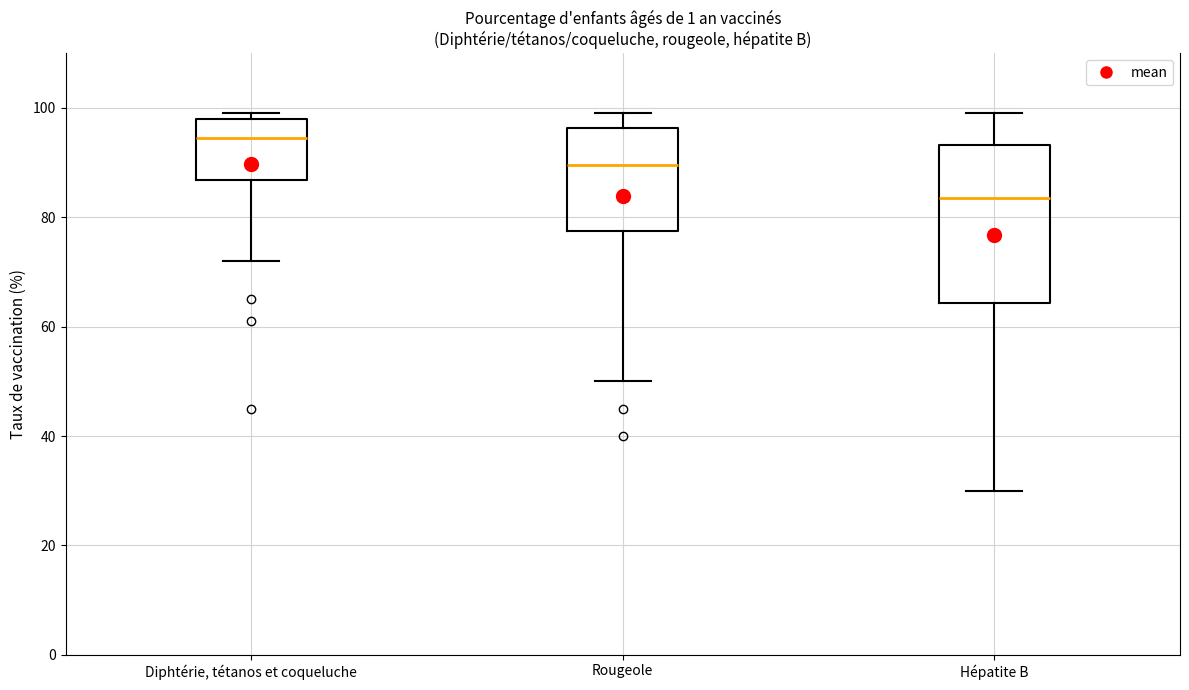

Comparing the boxes themselves (not the whiskers), which one is the tallest?

Hépatite B